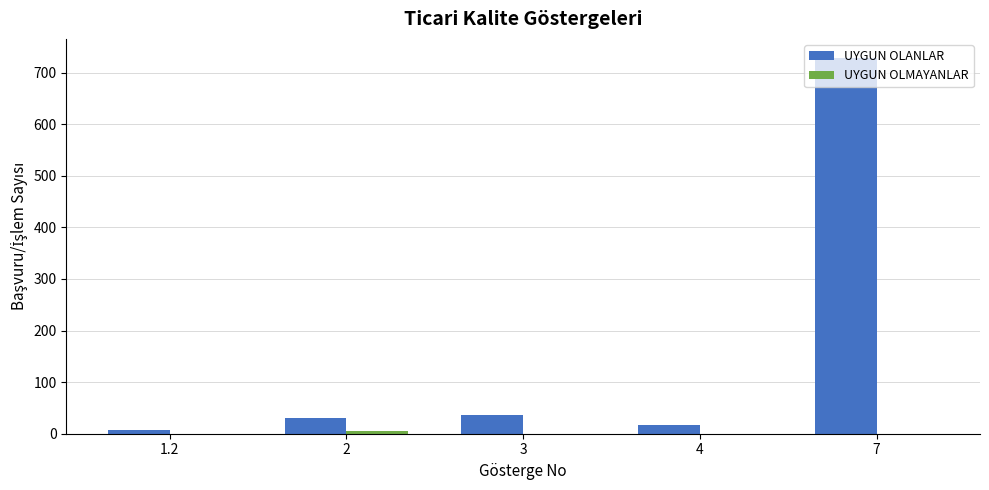

The value of UYGUN OLANLAR at 7 is 729. True or false?

True